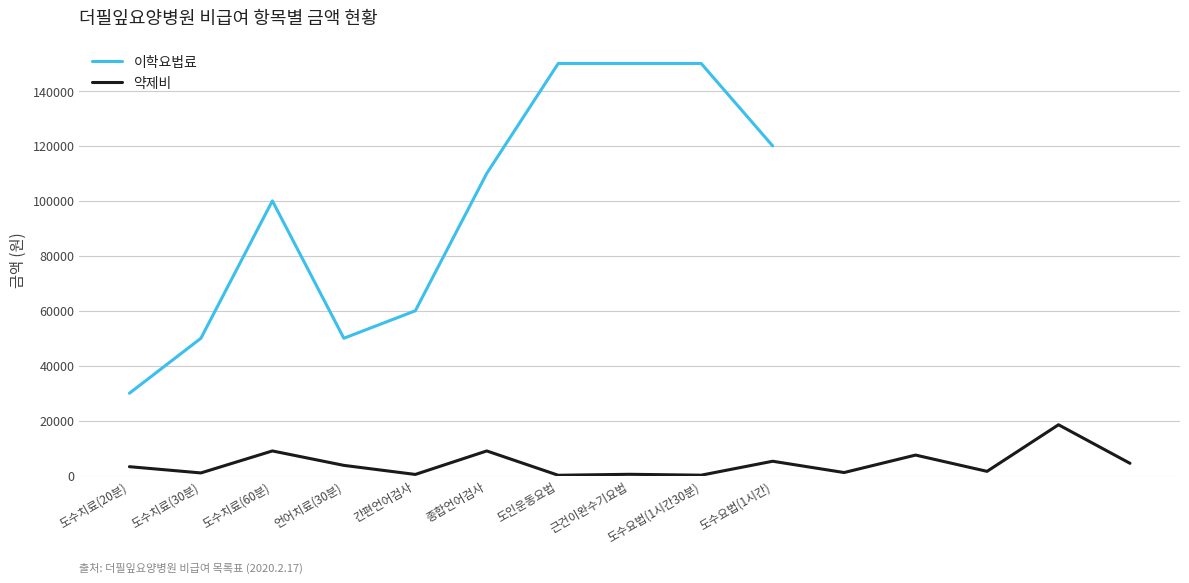

Which label corresponds to the largest value in the chart?

도인운동요법